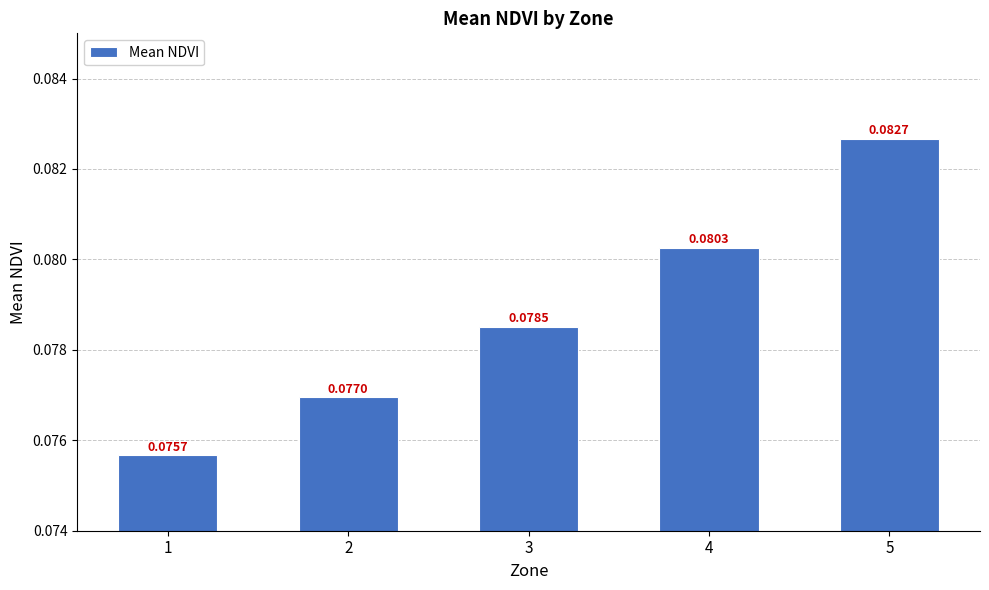

Rank the categories by value from lowest to highest.

1, 2, 3, 4, 5